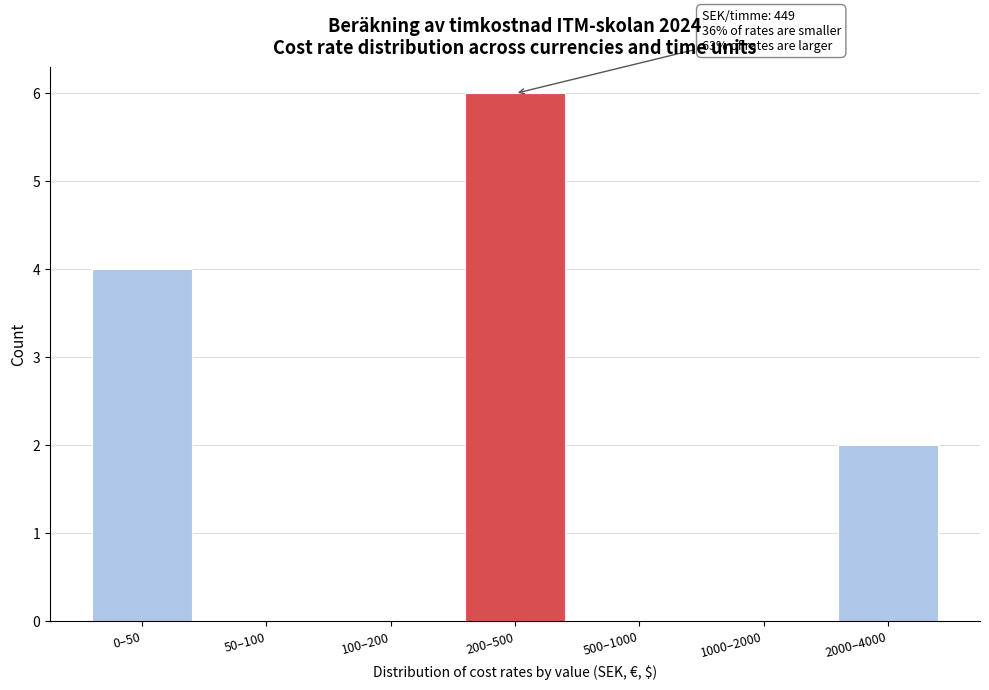

Reading left to right, list all the values displayed in this chart.

0–50=4	50–100=0	100–200=0	200–500=6	500–1000=0	1000–2000=0	2000–4000=2